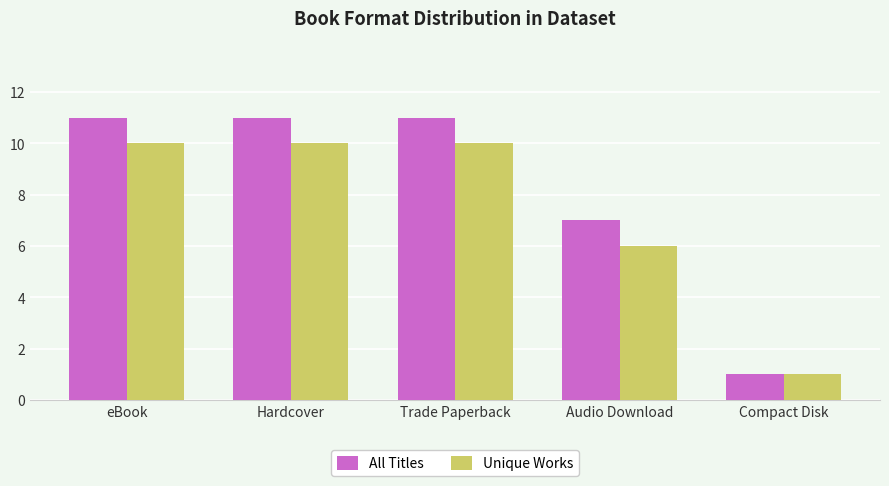

What is the maximum value shown in the chart?

11